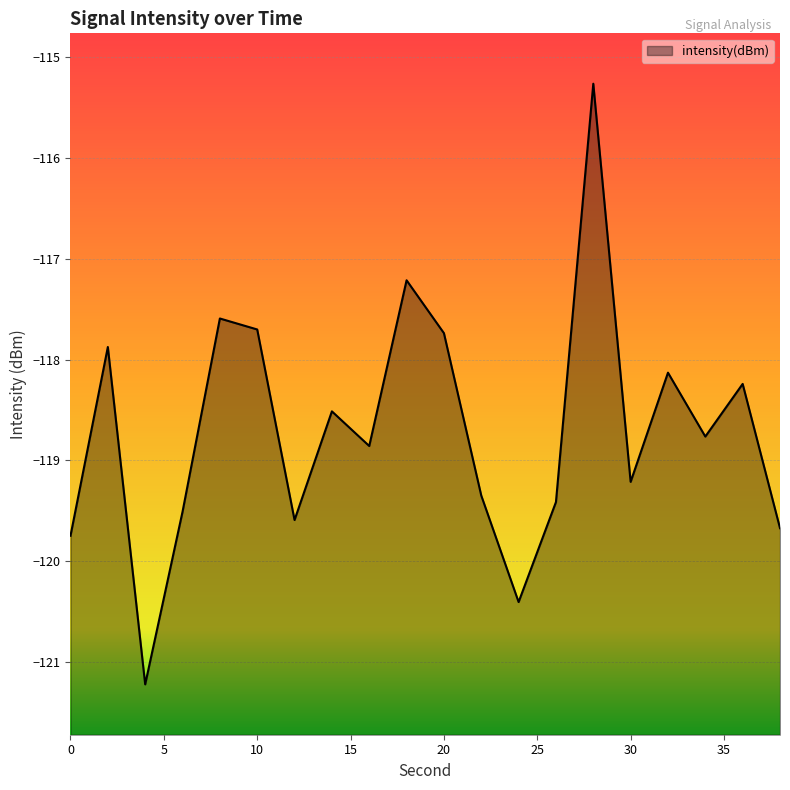

Rank the categories by value from highest to lowest.

28, 18, 8, 10, 20, 2, 32, 36, 14, 34, 16, 30, 22, 26, 6, 12, 38, 0, 24, 4